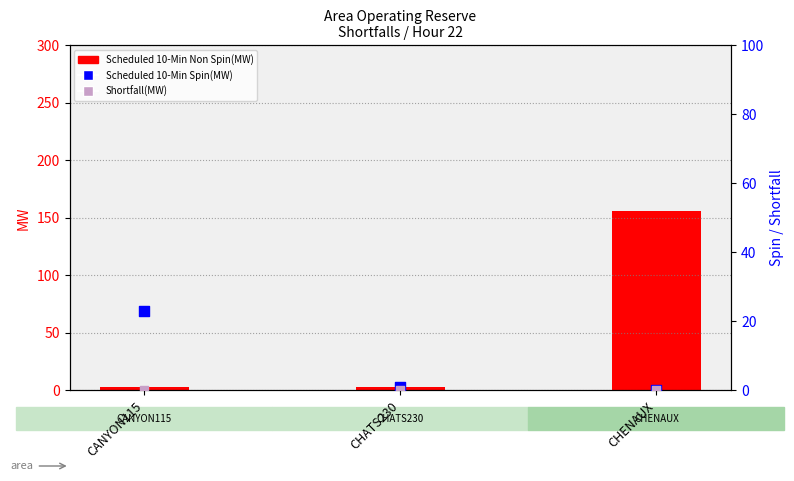

Which series reaches the maximum Y coordinate?

Scheduled 10-Min Non Spin(MW)